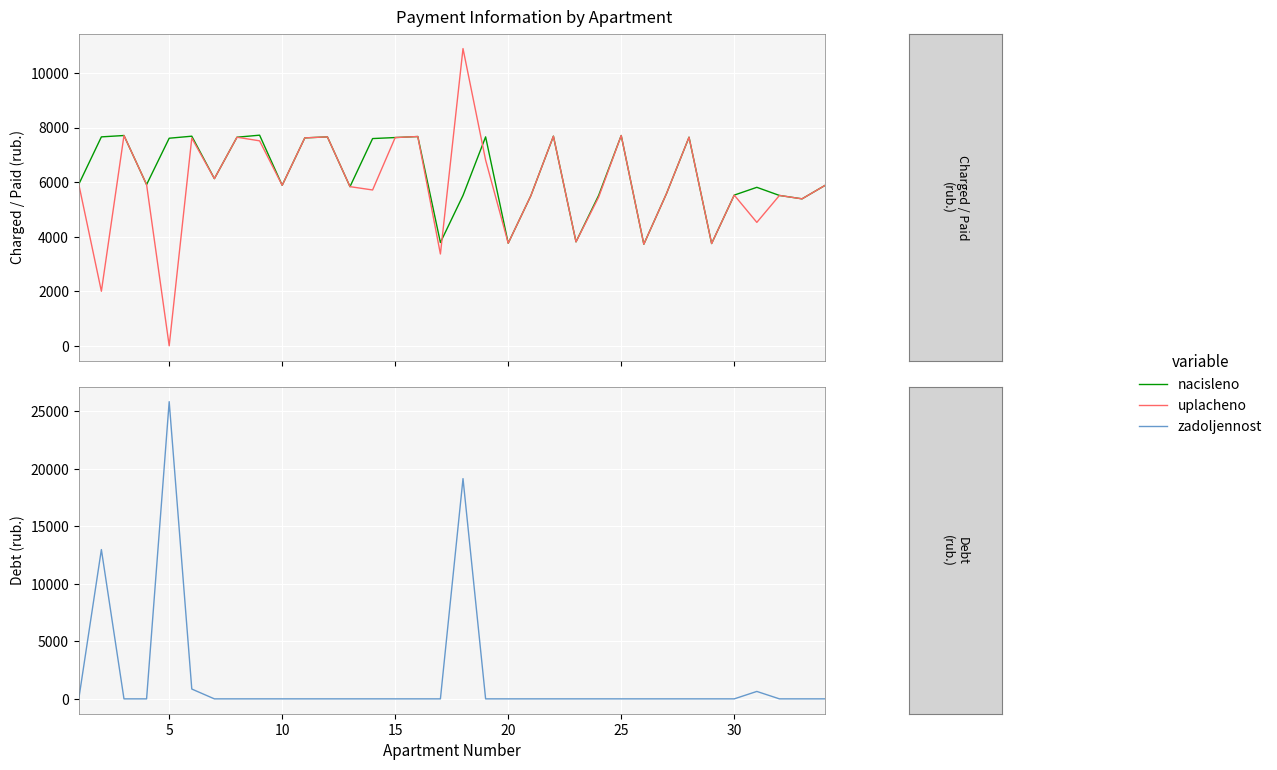

Reading right to left, transcribe all the data shown in this chart.

nacisleno: 5874.7	5390.3	5514.5	5812.6	5526.8	3750.8	7650.7	5576.6	3726.0	7712.8	5514.5	3812.9	7688.0	5502.1	3763.3	7663.1	5514.5	3788.1	7675.6	7638.3	7601.0	5837.4	7663.1	7625.9	5887.1	7725.2	7650.7	6130.8	7688.0	7613.5	5911.9	7712.8	7663.1	5924.3
uplacheno: 5874.7	5390.3	5514.5	4526.7	5526.8	3750.8	7650.7	5576.6	3726.0	7712.8	5451.1	3812.9	7688.0	5502.1	3763.3	6811.7	10901.7	3367.2	7675.6	7638.3	5715.2	5837.4	7663.1	7625.9	5887.1	7517.6	7650.7	6130.8	7618.4	0.0	5911.9	7712.8	2000.0	5924.3
zadoljennost: 0.0	0.0	0.0	645.8	0.0	0.0	0.0	0.0	0.0	0.0	0.0	0.0	0.0	0.0	0.0	0.0	19146.8	0.0	0.0	0.0	0.0	0.0	0.0	0.0	0.0	0.0	0.0	0.0	854.2	25838.0	0.0	0.0	12978.9	0.0